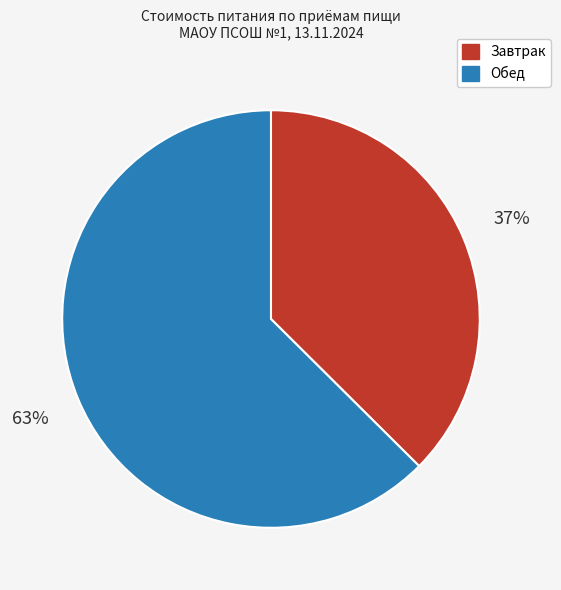

Does any single category account for the majority?

Yes